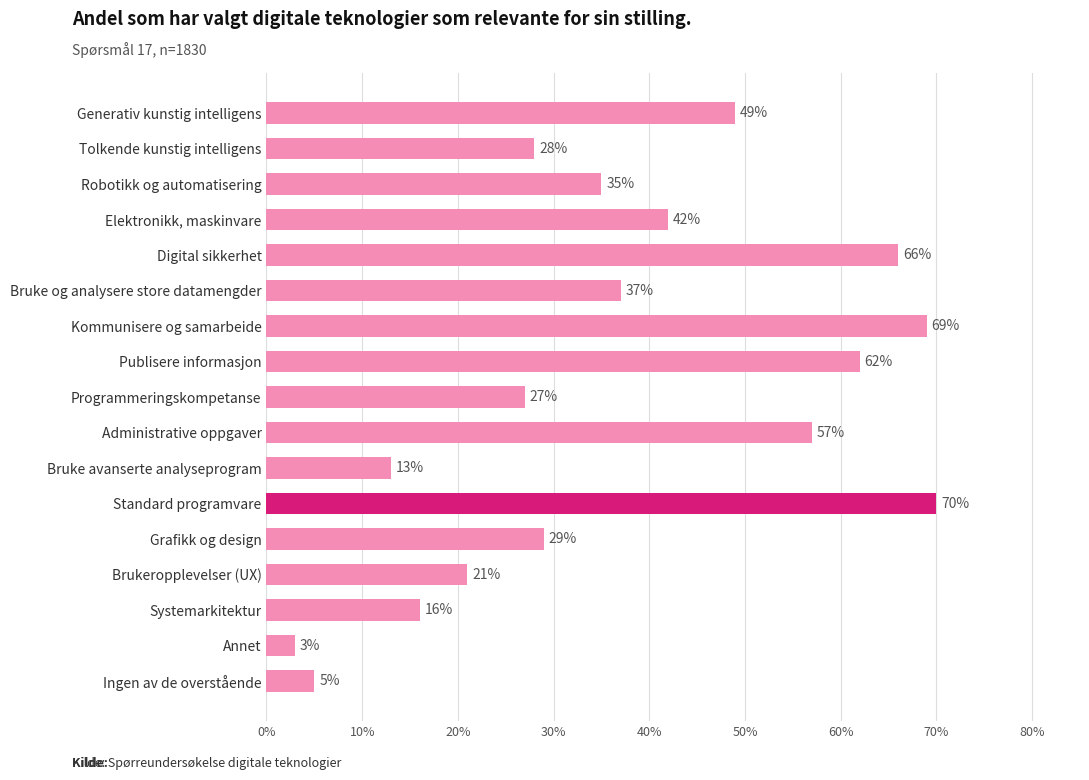

At which category does the chart reach its minimum across all series?

Annet